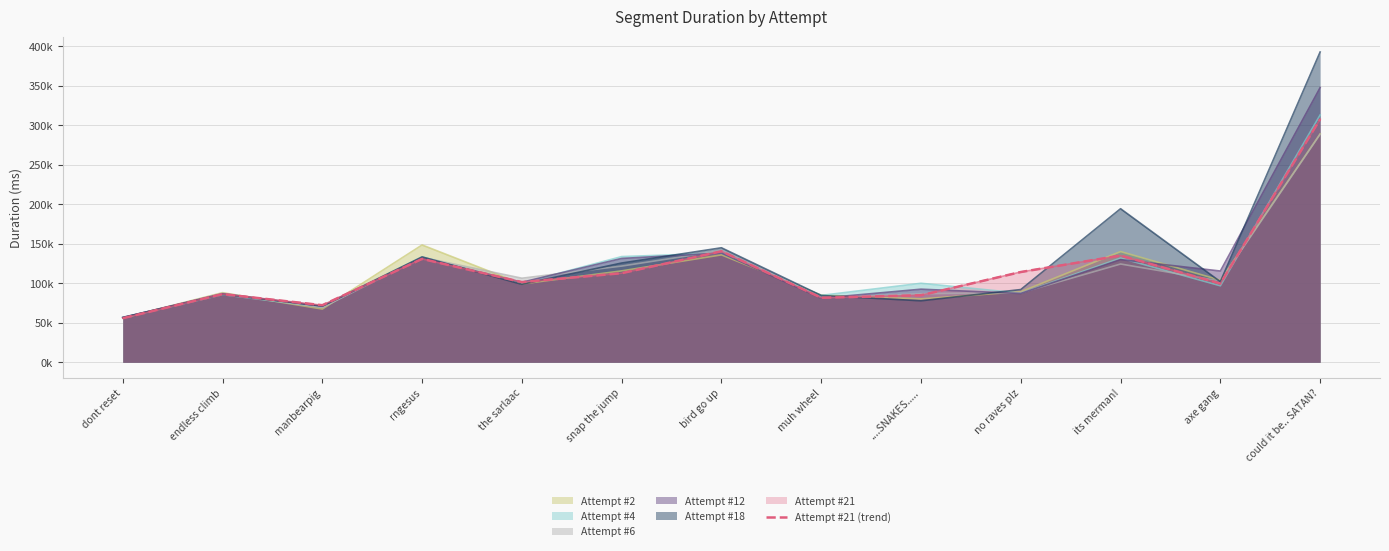

How many interior local valleys (lower than both neighbors) does the data have?

4